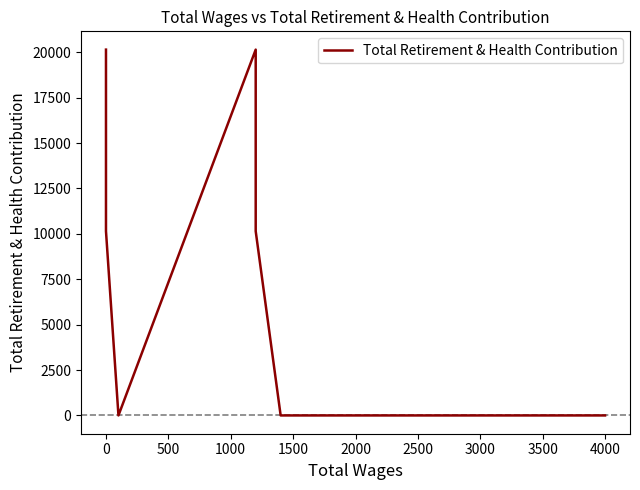

How many values are between 0 and 20144?

11